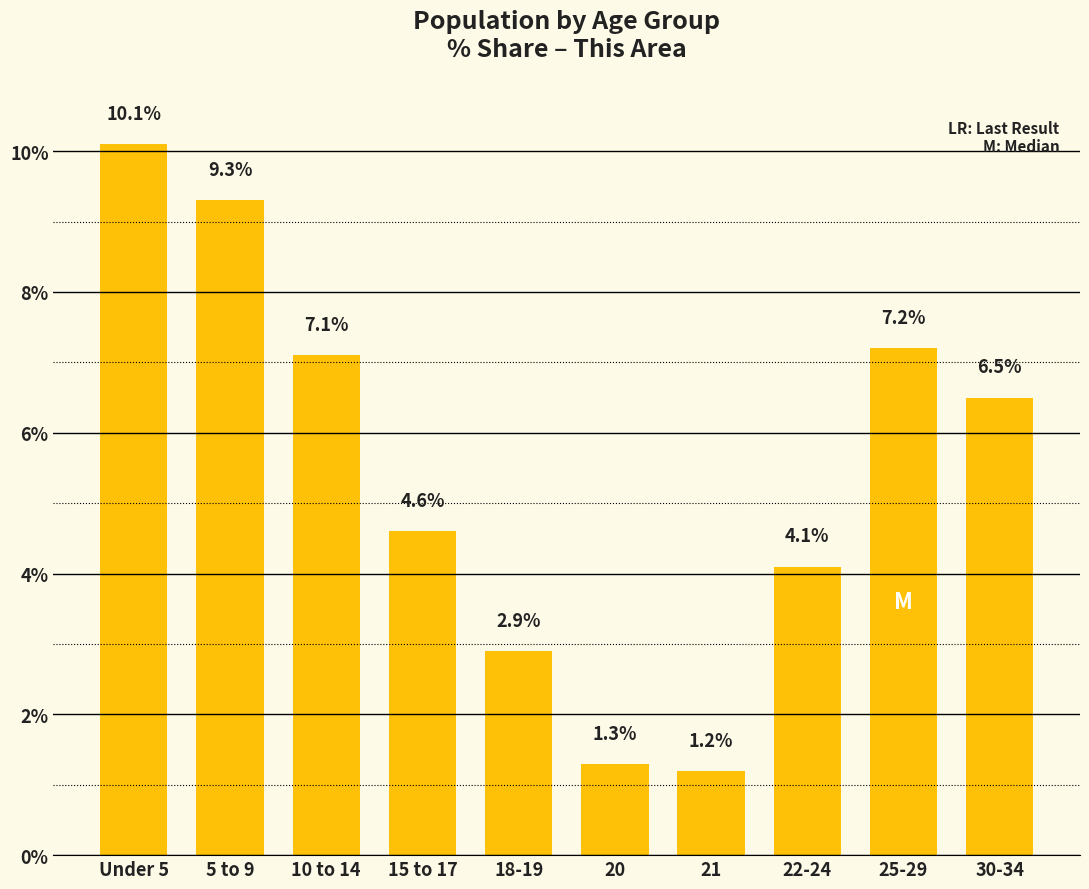

List the labels in order of value, largest first.

Under 5, 5 to 9, 25-29, 10 to 14, 30-34, 15 to 17, 22-24, 18-19, 20, 21